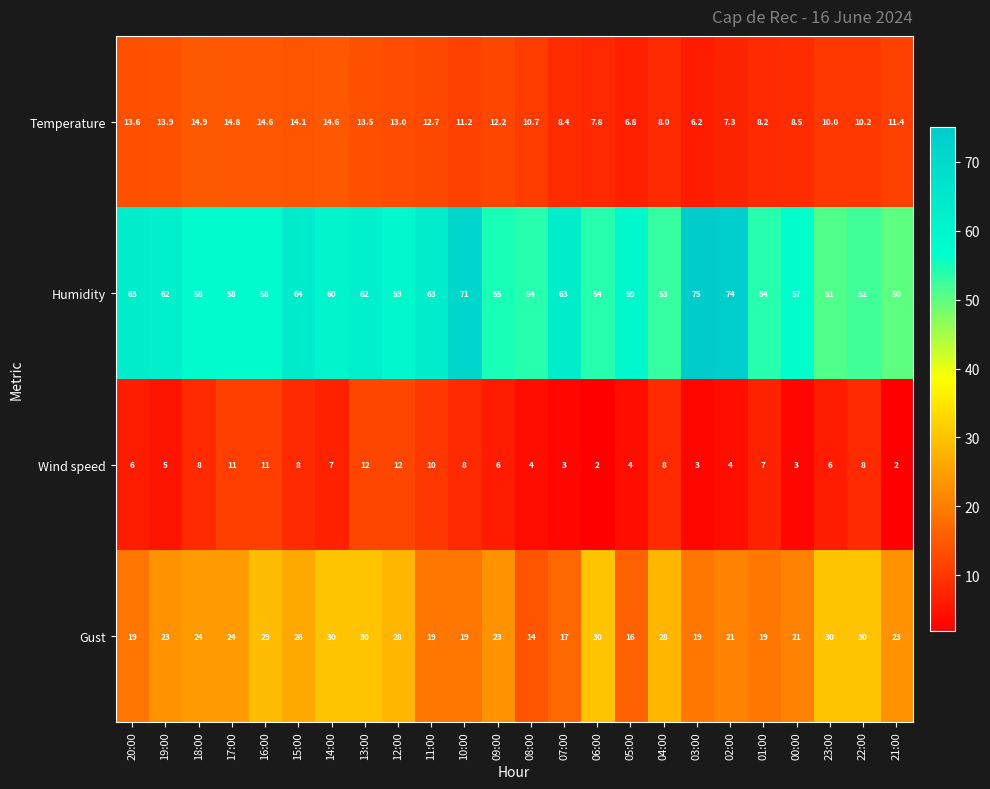

At how many categories does at least one series exceed 15?

24